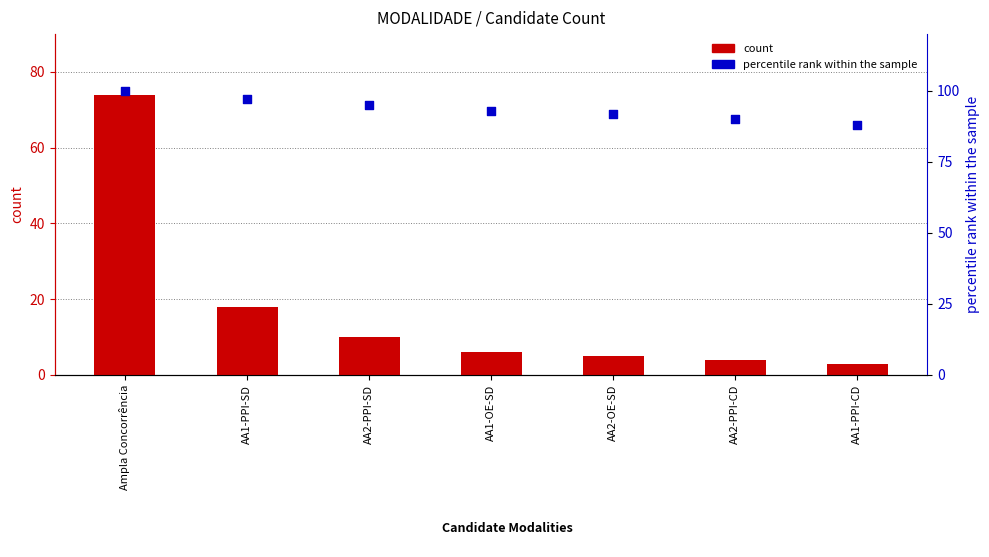

What are all the series names shown in the legend?

count, percentile rank within the sample